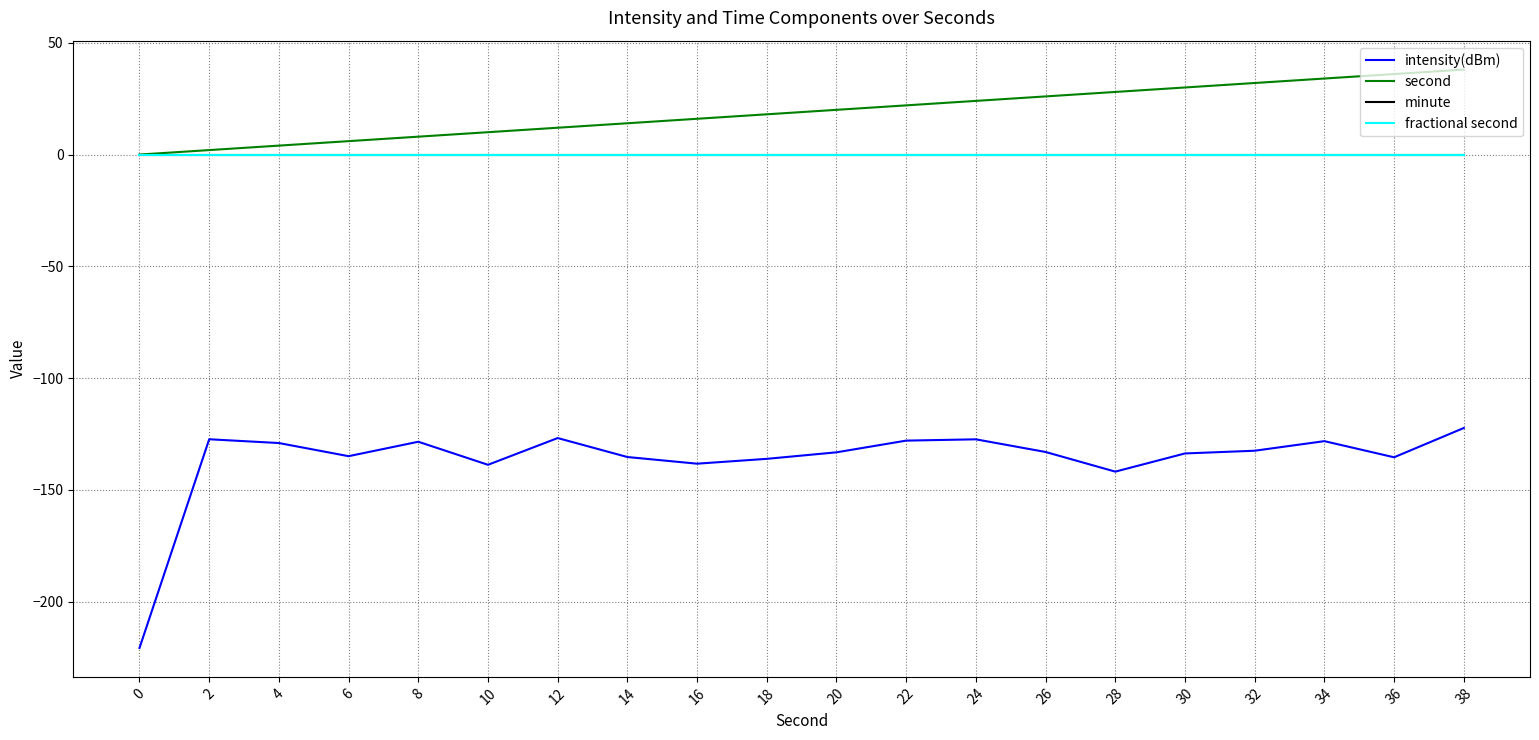

What is the maximum value shown in the chart?

38.0